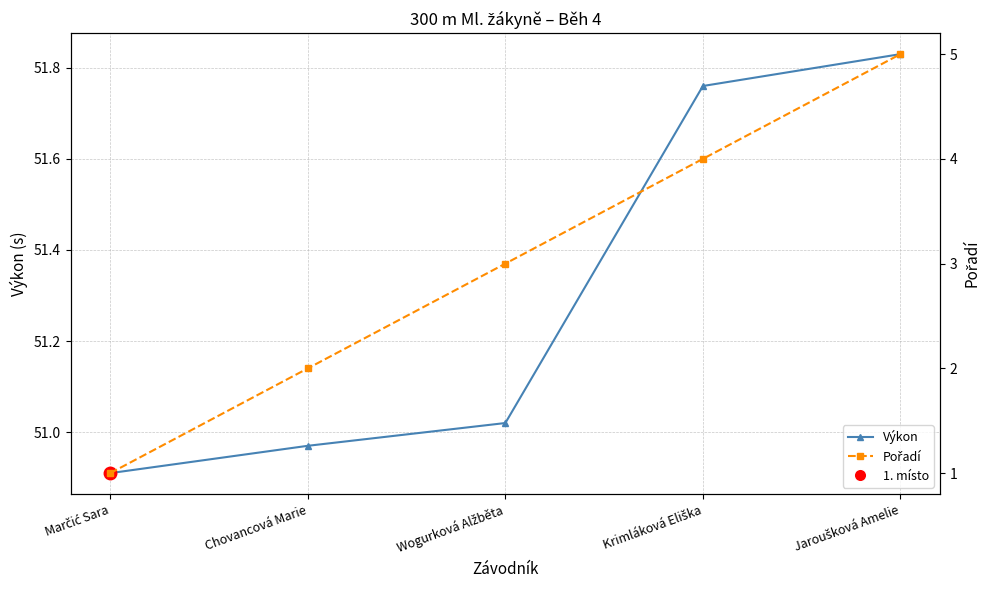

The Výkon series shows 51.0 at Chovancová Marie. True or false?

True